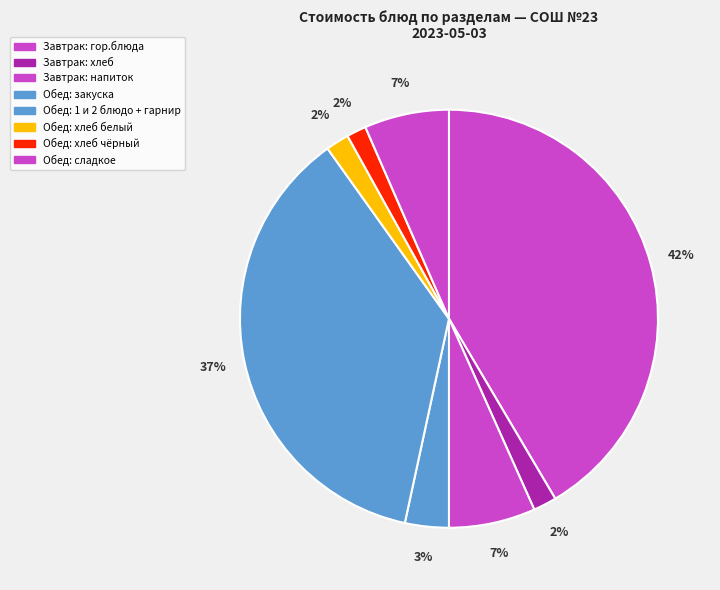

Count the number of slices in the pie.

8